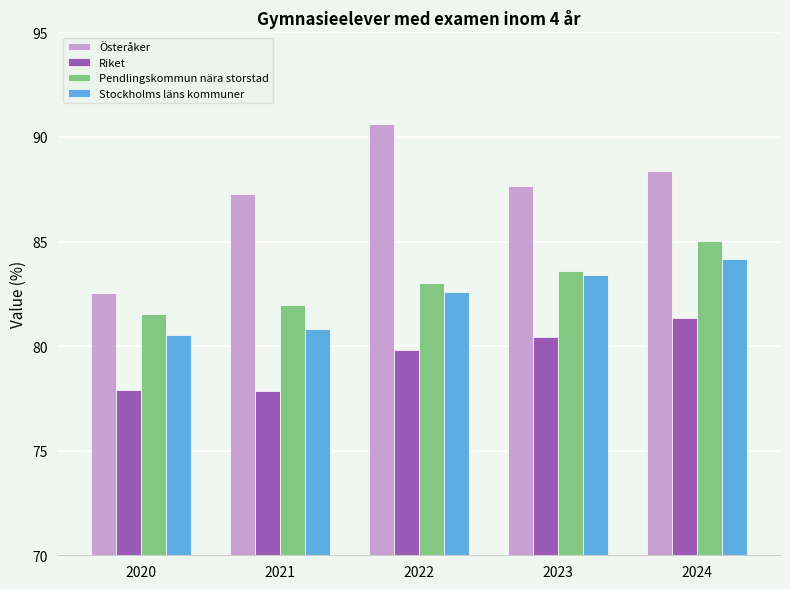

Count the number of data series in this chart.

4